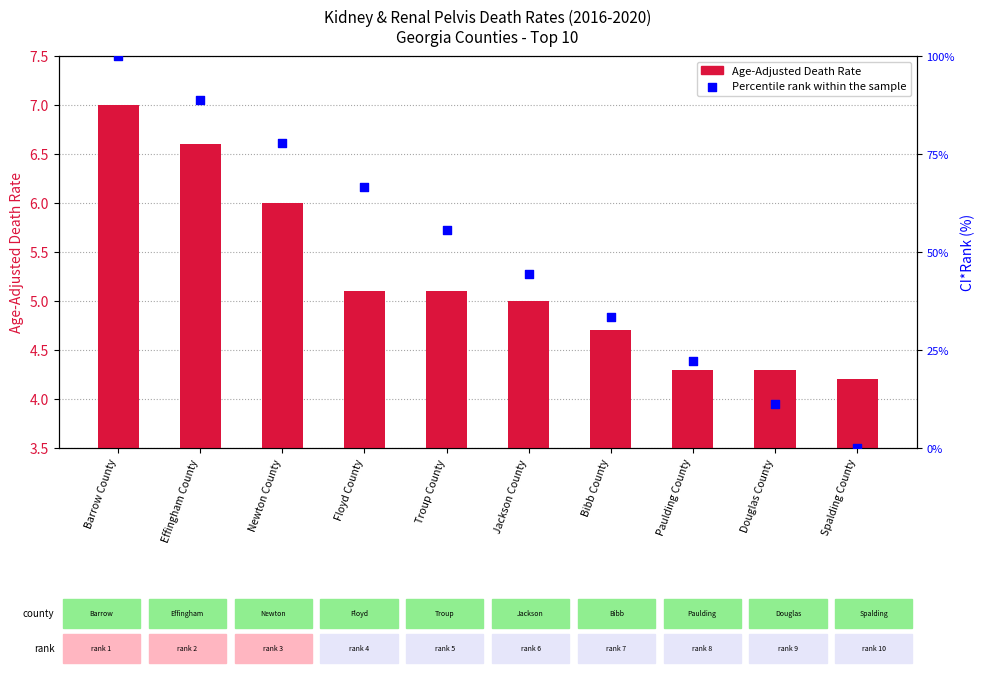

What is the ratio of the value at Effingham County to the value at Newton County?

1.1